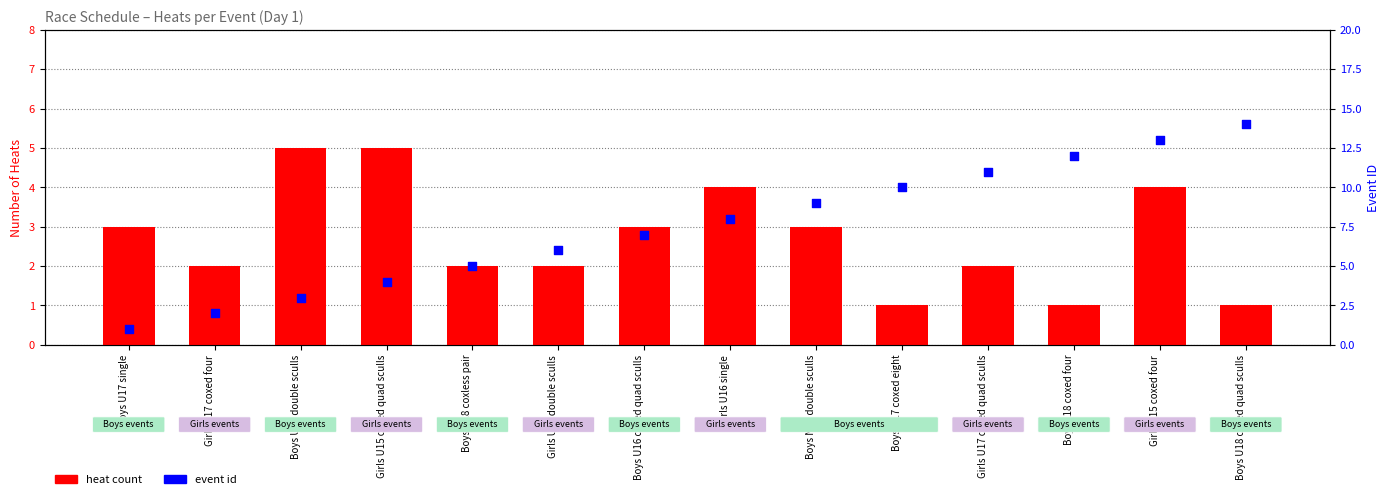

At how many categories does at least one series exceed 12?

2